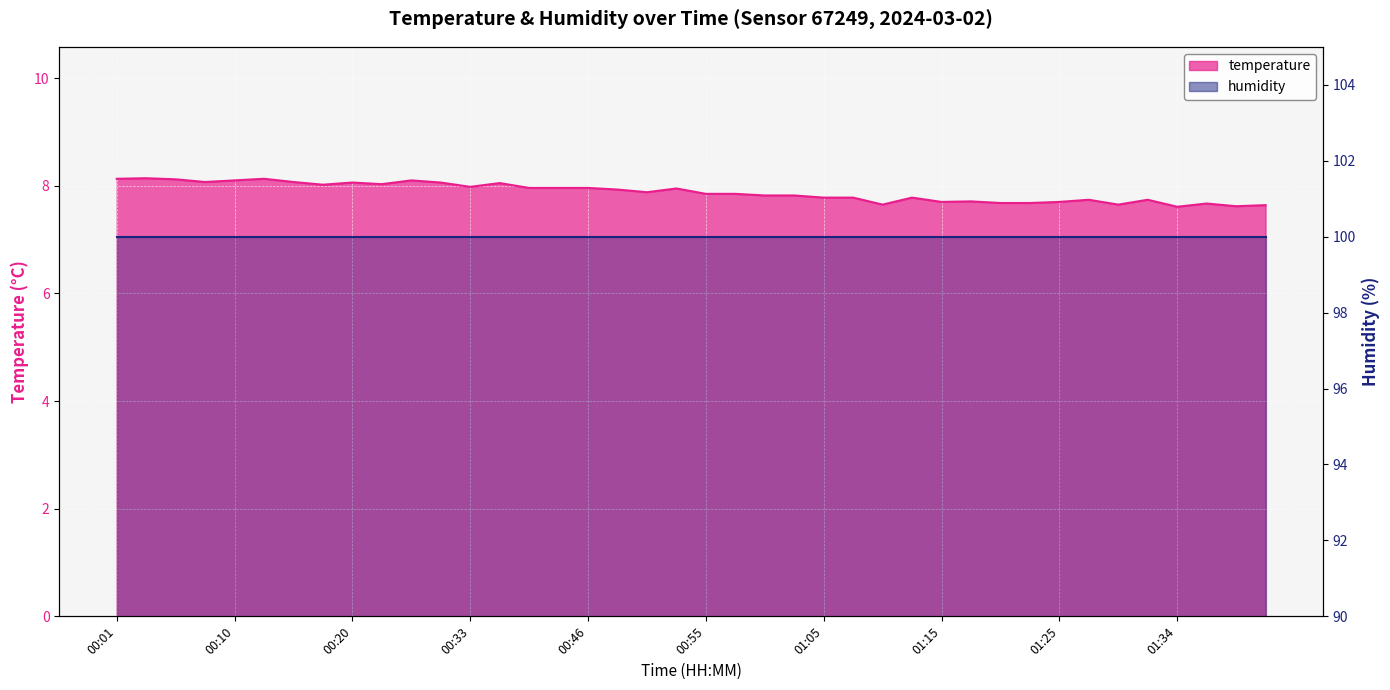

What is the change in value from 00:53 to 01:05?

-0.2